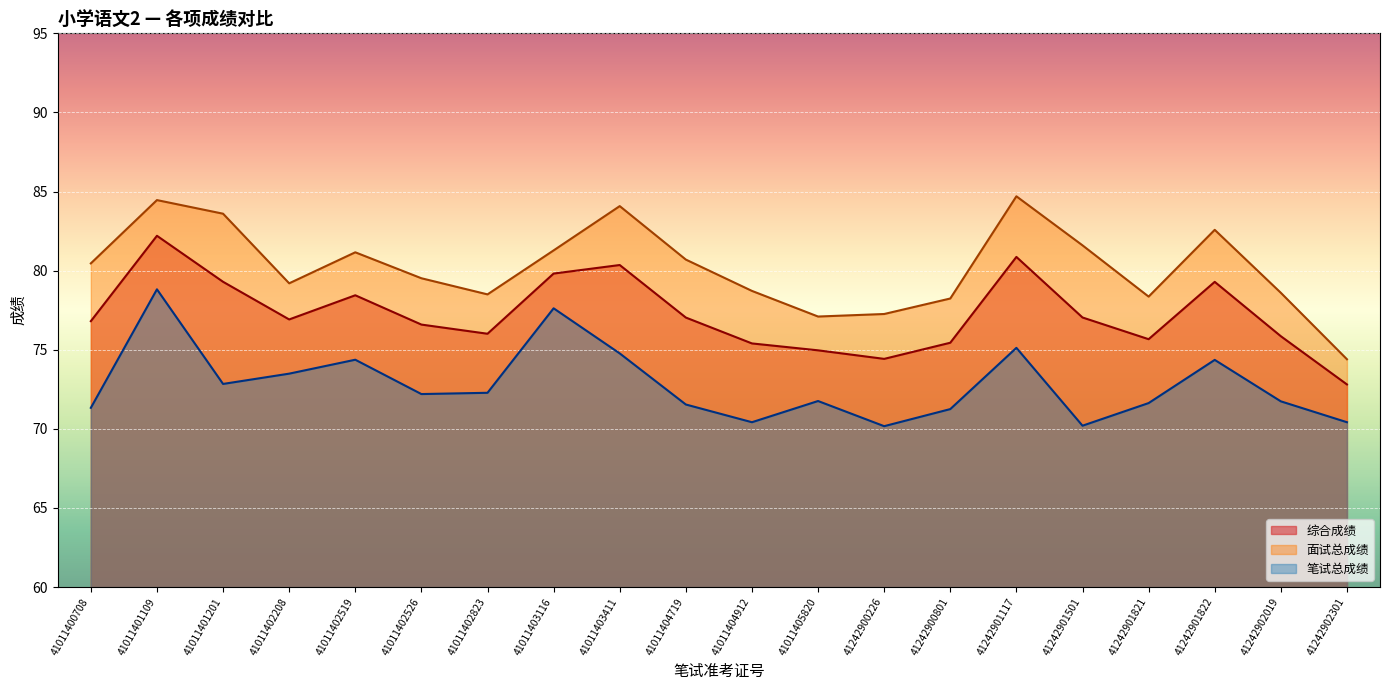

True or false: 综合成绩 has more than 0 interior local peaks.

True